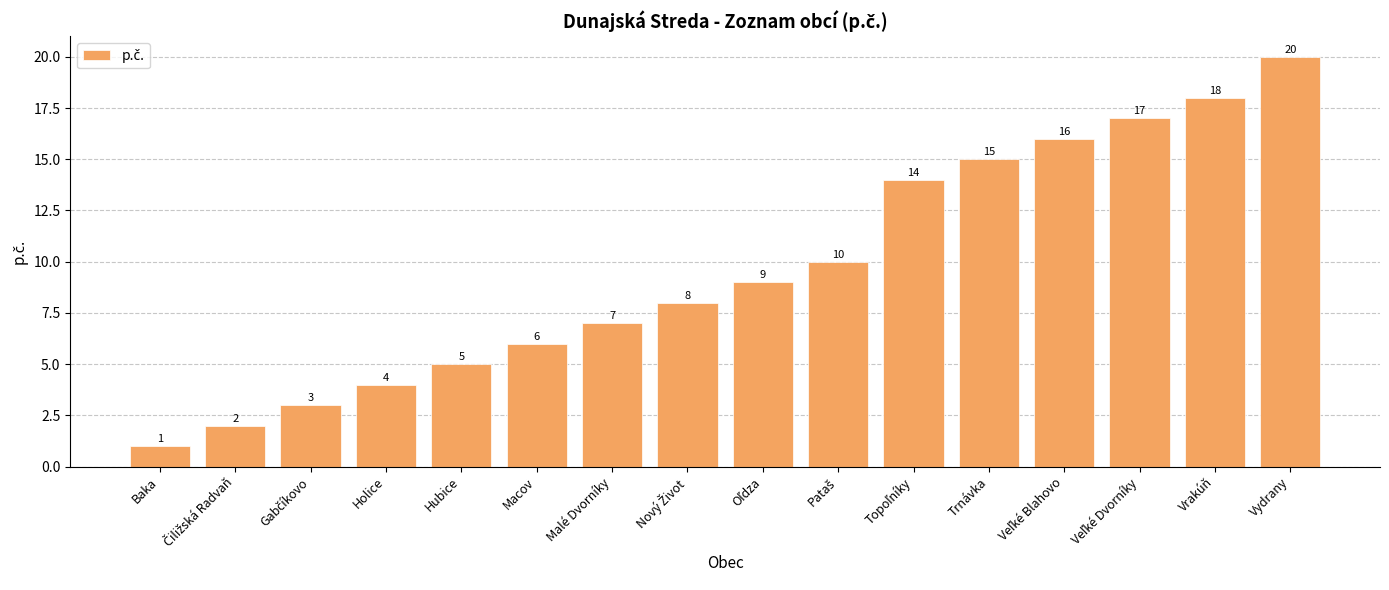

What is the label of the 7th bar from the left?

Malé Dvorníky